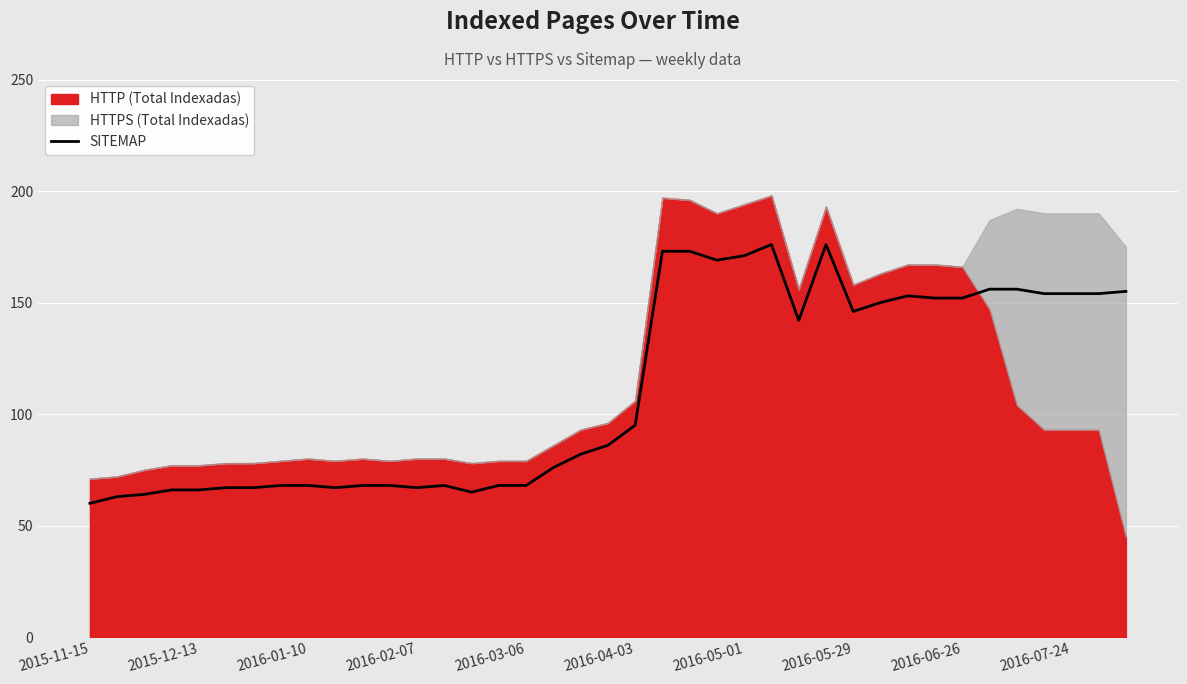

The SITEMAP series shows 95 at 2016-05-29. True or false?

False